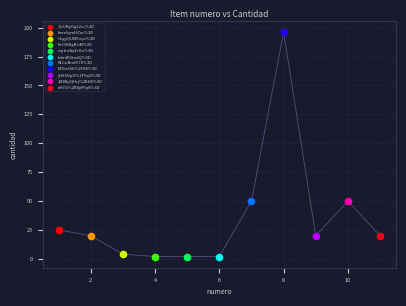

What are all the series names shown in the legend?

QoUNyOg12cc%3D, kzeeSymHZac%3D, OegyQUM9oyo%3D, KcOVNlgRJiM%3D, mptroAqErGo%3D, tvlmKI3tndQ%3D, K1CziRmIO70%3D, FZ5teOih%2F88%3D, yH9SDpO%2FYqU%3D, 1M4RpQHq%2BH0%3D, nH7G%2B4yFFp8%3D